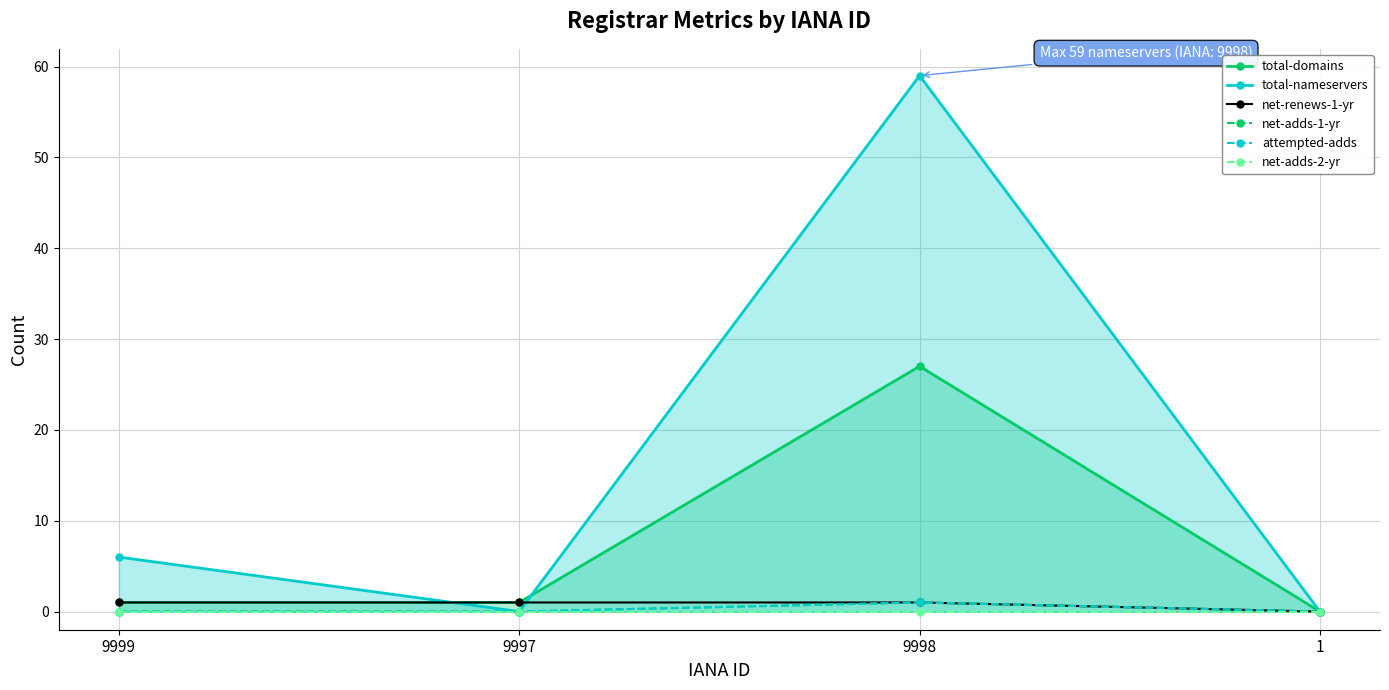

What is the highest value of the total-domains series?

27